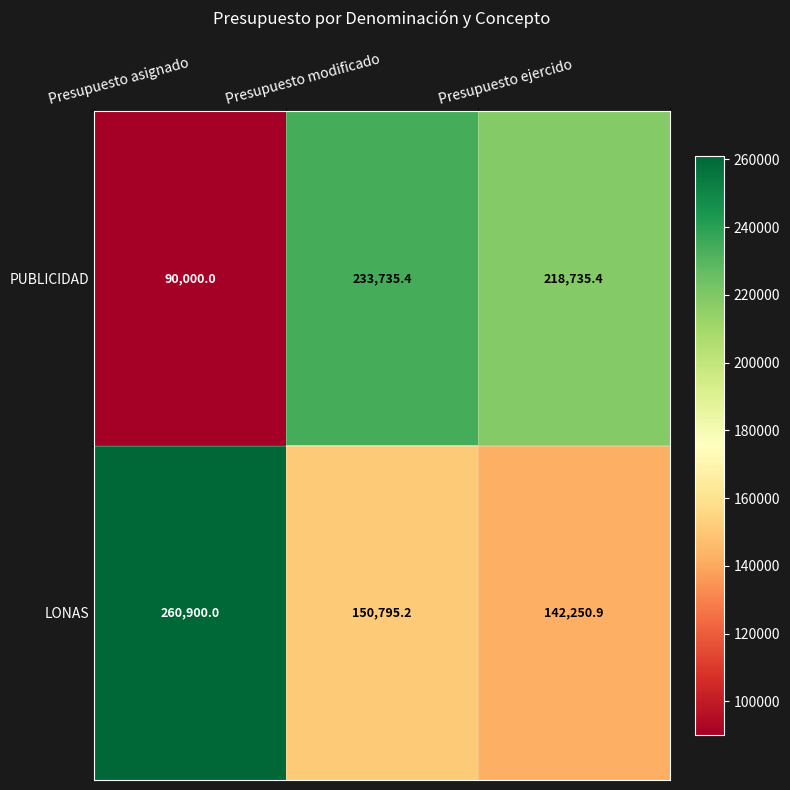

Reading left to right, list all the values displayed in this chart.

PUBLICIDAD: 90000.0	233735.4	218735.4
LONAS: 260900.0	150795.2	142250.9